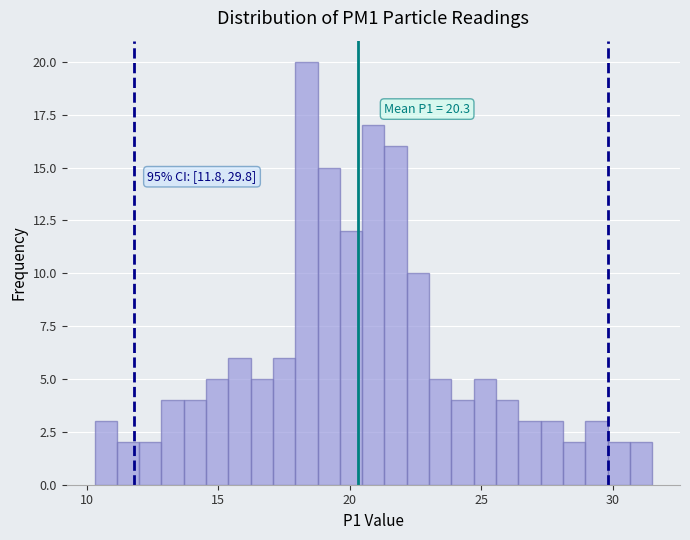

Read against the x-axis, roughly where is the centre of the tallest bar?

18.5